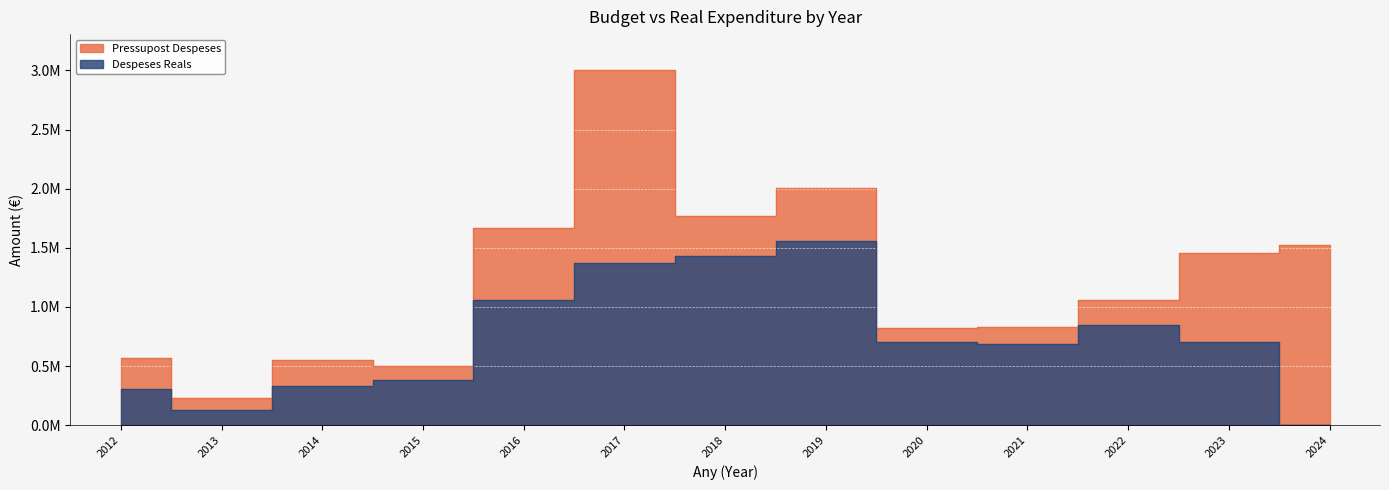

True or false: Pressupost Despeses and Despeses Reals intersect in this chart.

False